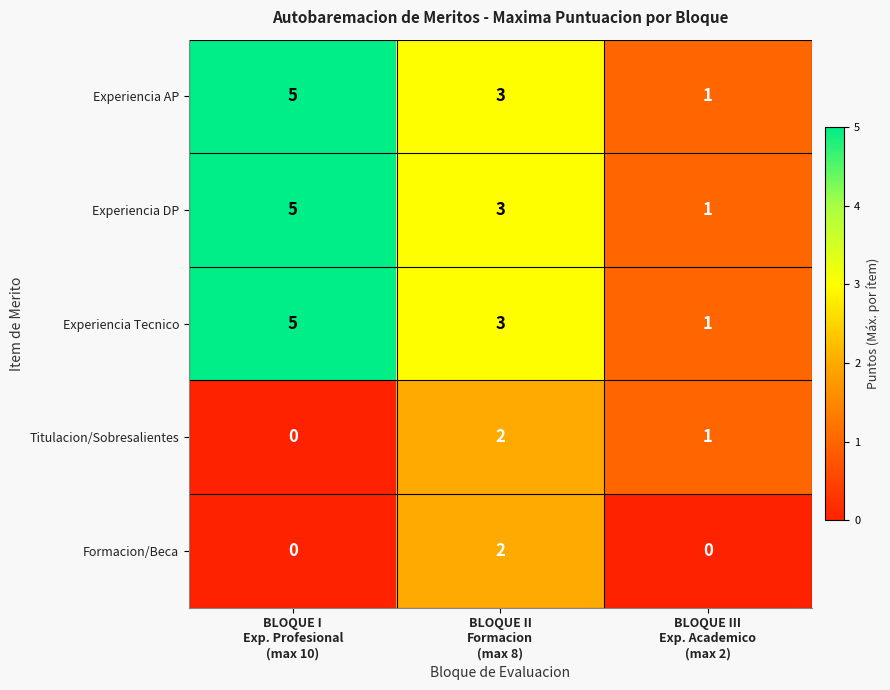

At how many categories does at least one series exceed 4?

1